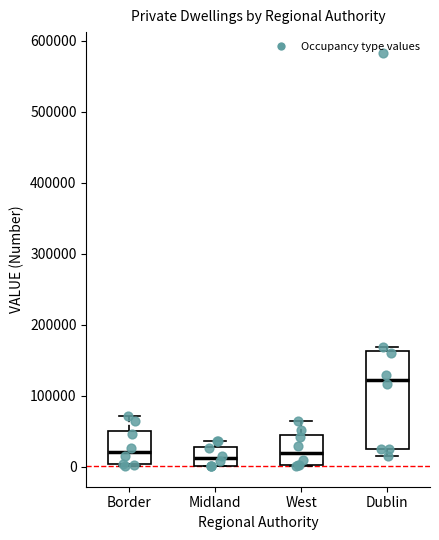

Reading left to right, transcribe this box plot: for each box, give where its median line is, the range the box spans, and where its two whiskers end, as read against the y-axis. The values are not printed on the chart, so give them approximately, as read against the axis.

Border: median 20000, box 0 to 50000, whiskers 0 to 70000
Midland: median 10000, box 0 to 30000, whiskers 0 to 40000
West: median 20000, box 0 to 40000, whiskers 0 to 60000
Dublin: median 120000, box 30000 to 160000, whiskers 10000 to 170000